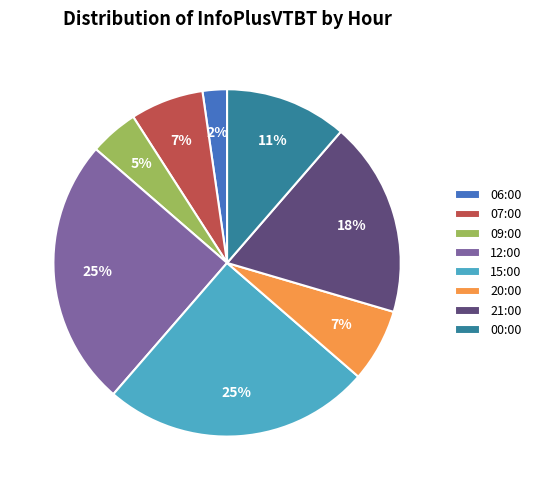

Does 06:00 account for over 50% of the chart?

No